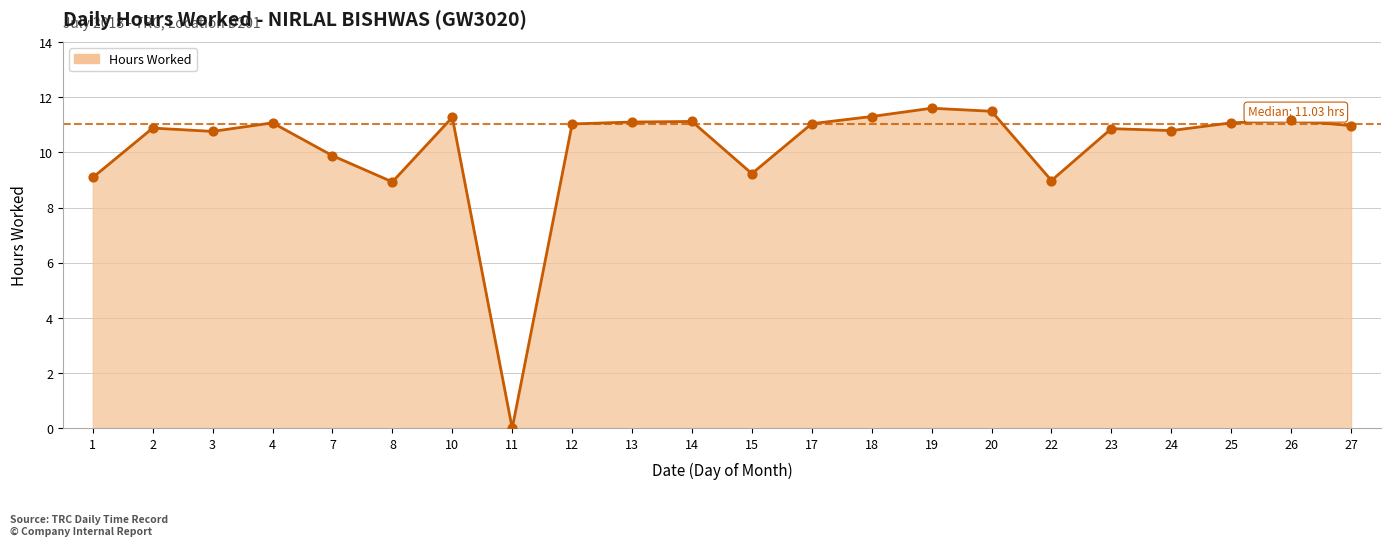

Approximately how many times larger is the value at 17 compared to 7?

1.1